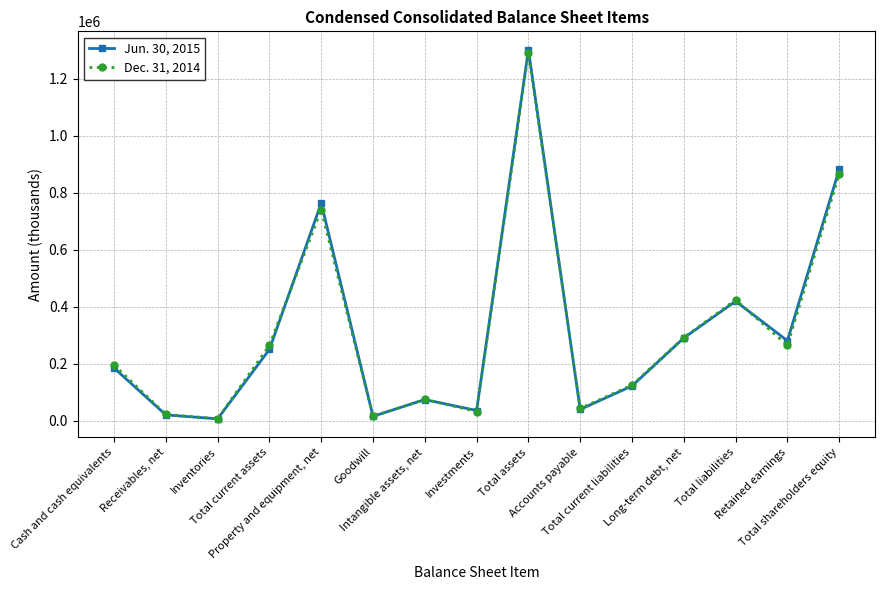

What is the difference between the highest and lowest values at Inventories?

387